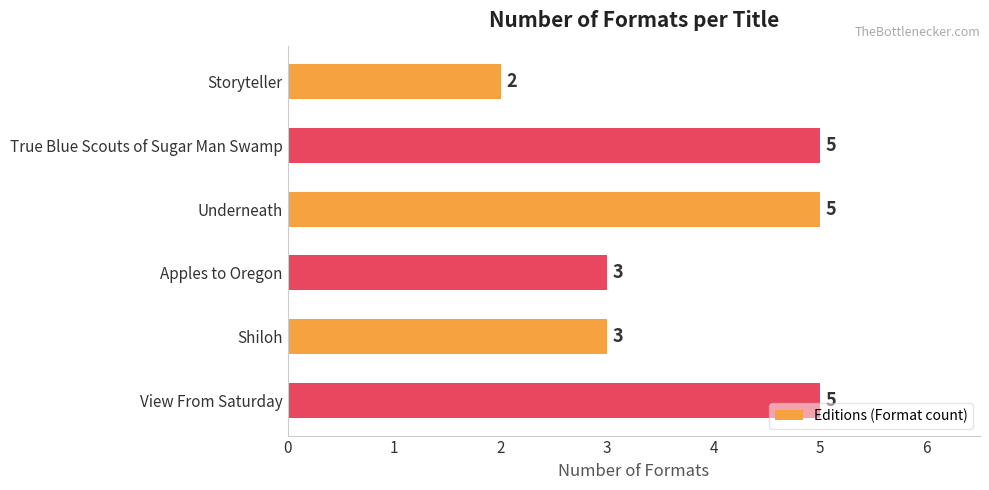

What position from the bottom is Apples to Oregon?

3